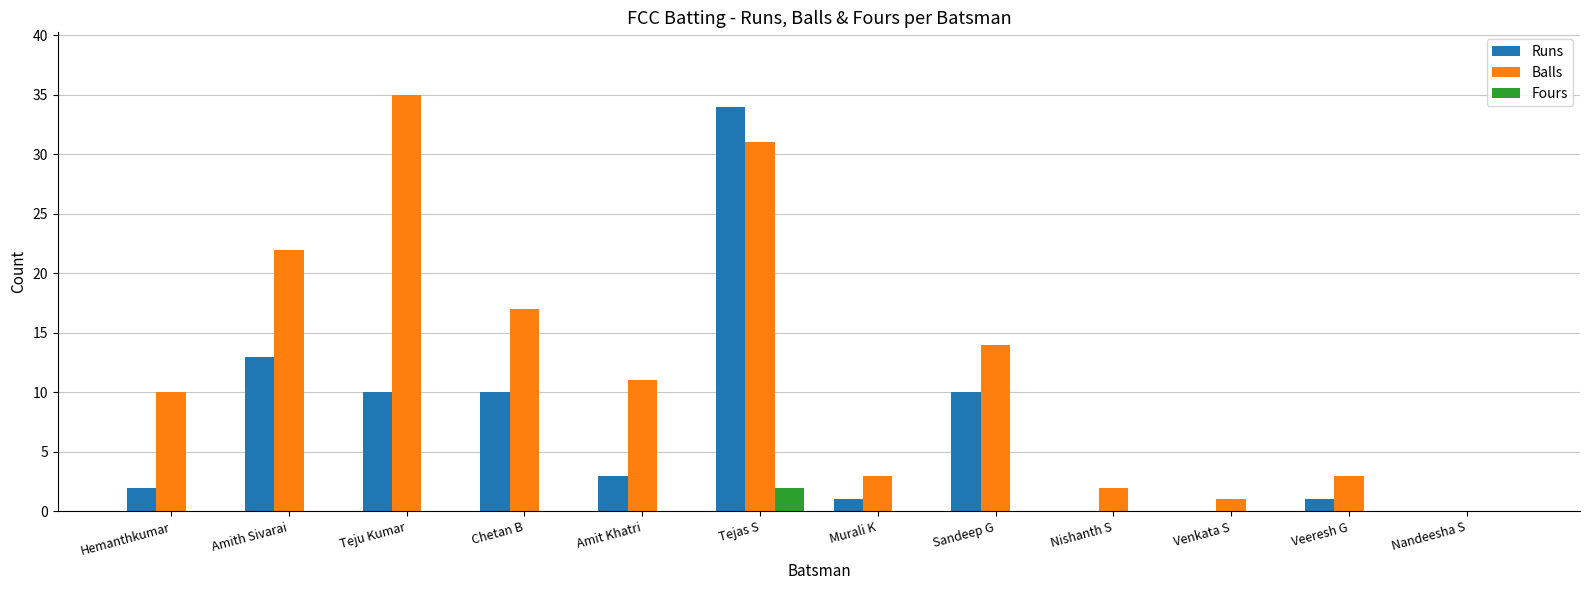

What is the total value across all series at Hemanthkumar?

12